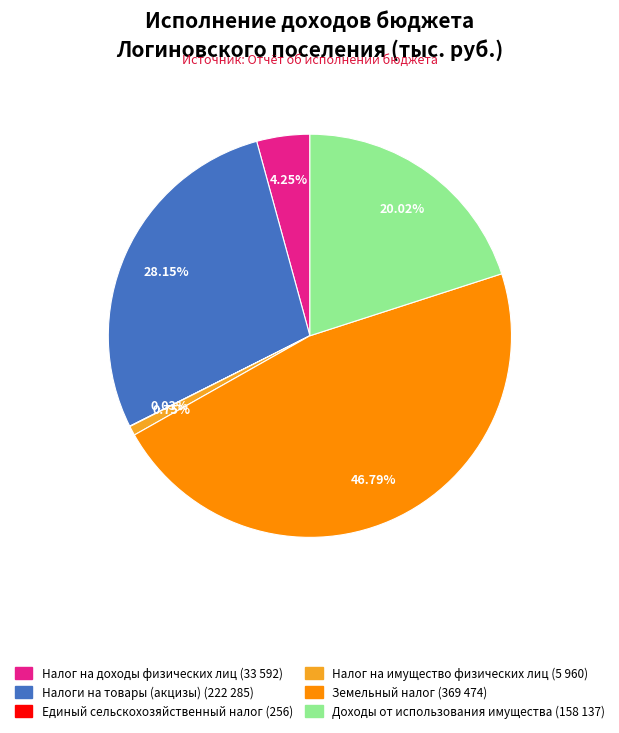

Does any single category account for the majority?

No